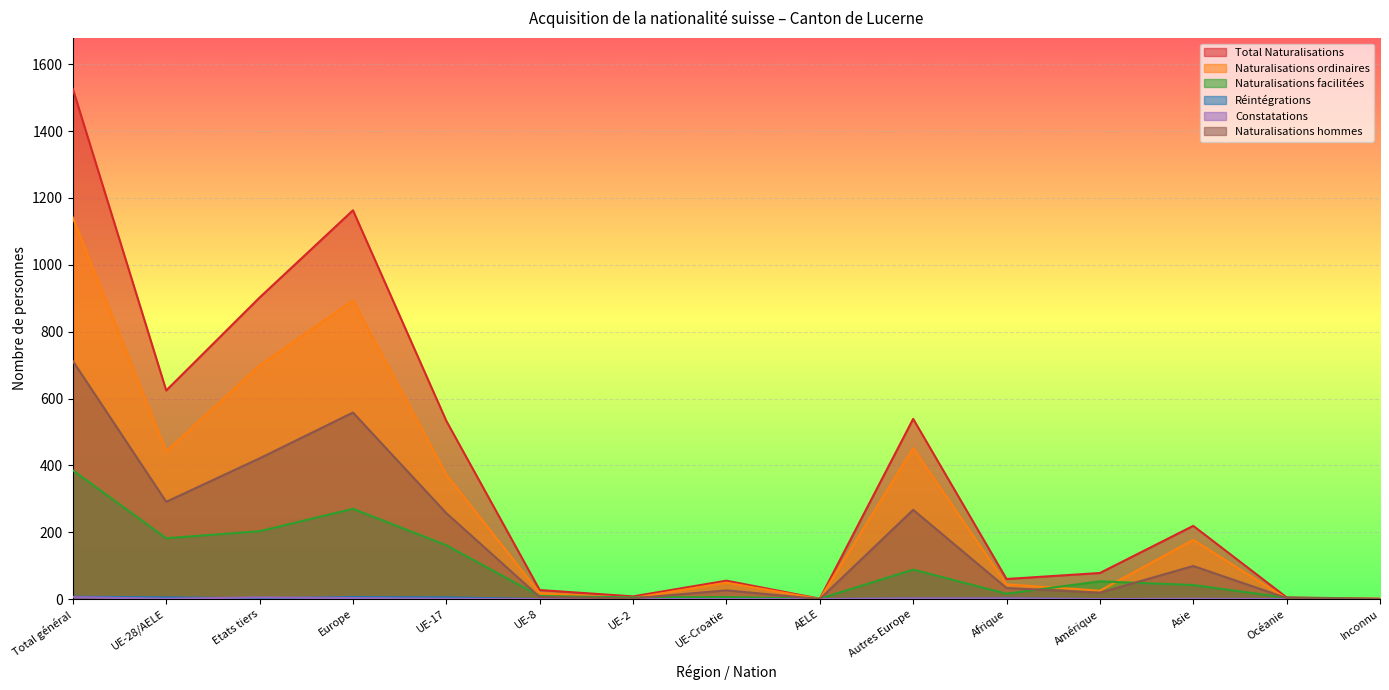

What is the value of the Total Naturalisations point at the 1st from the left?

1526